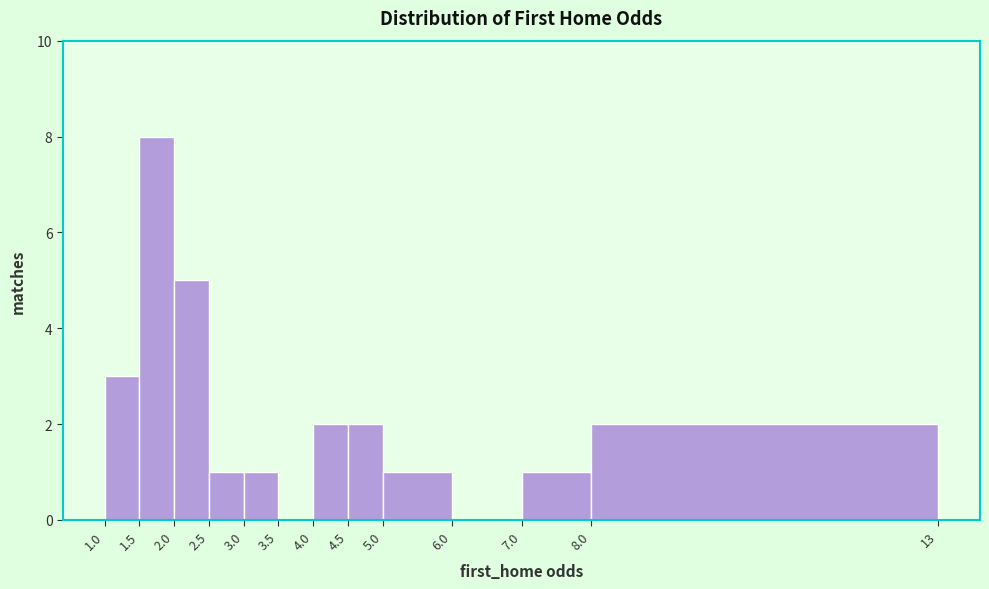

Over which range of the x-axis is the bar tallest?

1.5 to 2.0